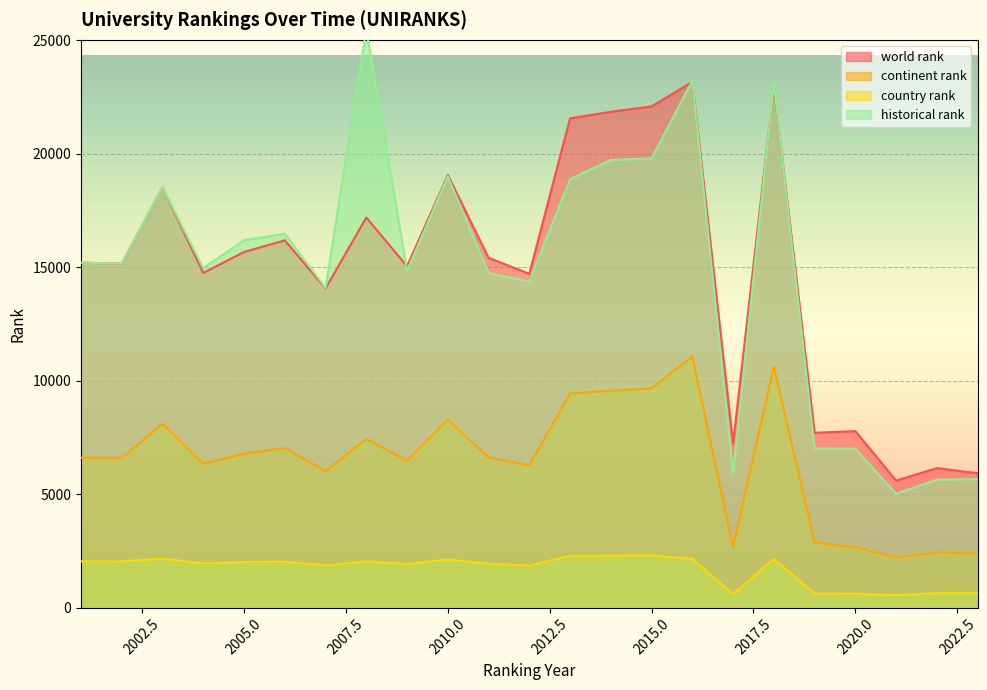

What are all the series names shown in the legend?

world rank, continent rank, country rank, historical rank